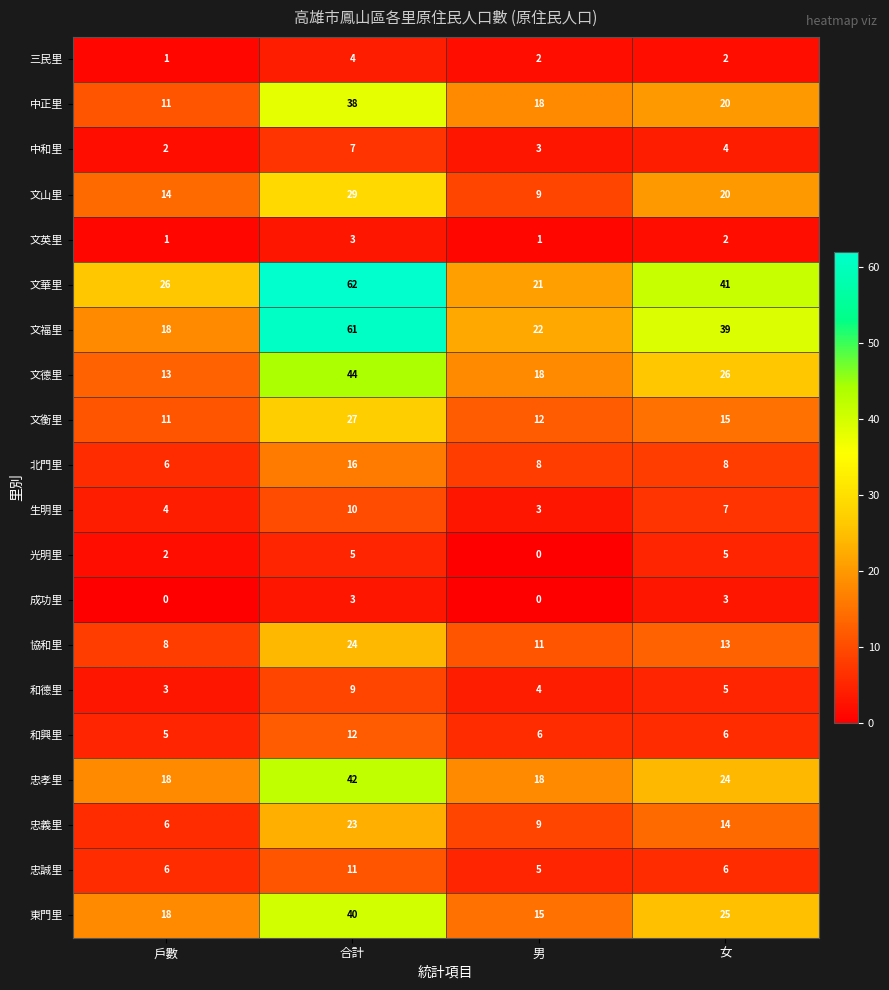

How many 文德里 values are between 18 and 44?

3